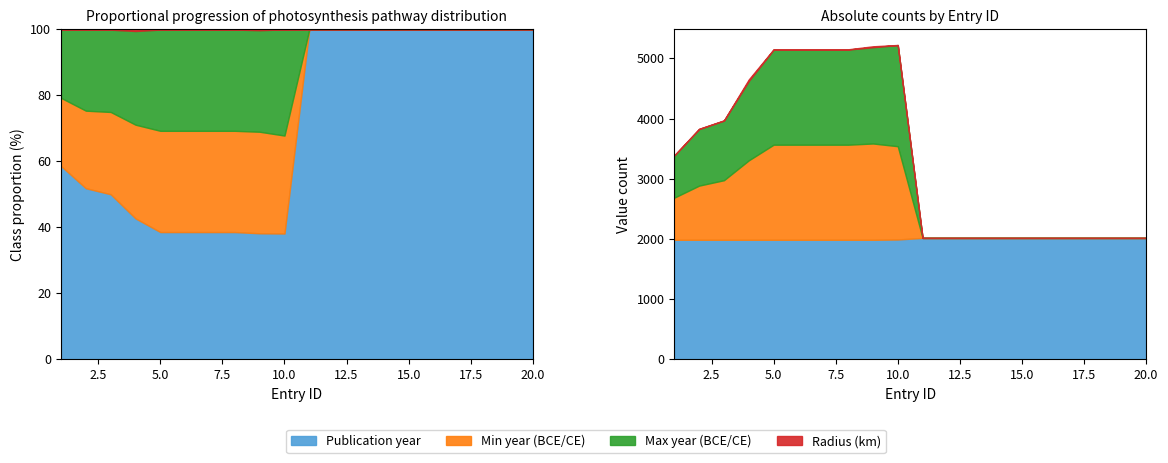

Is it true that Radius (km) equals 0 at 18?

True